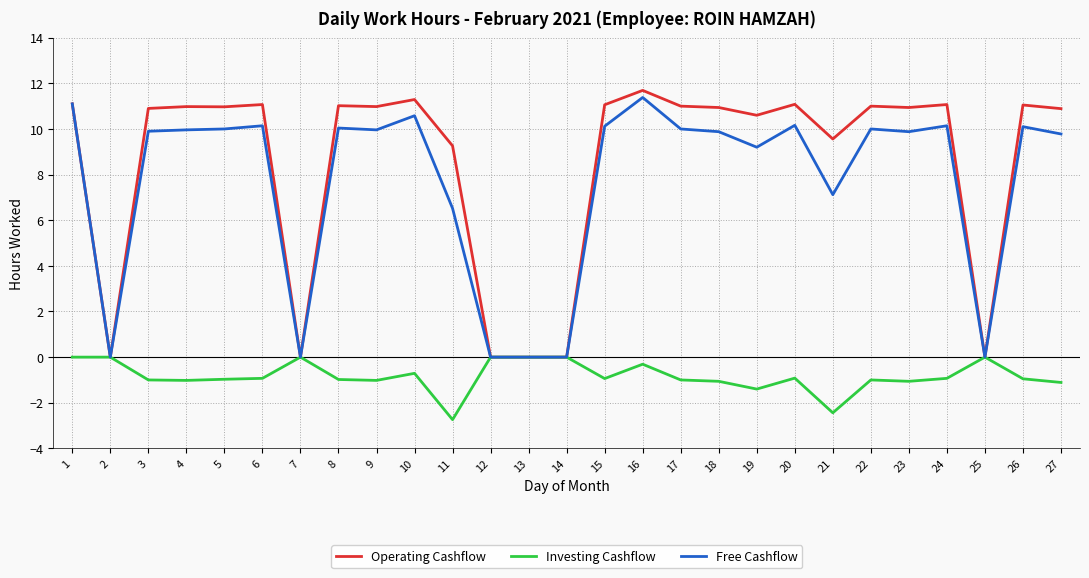

Is it true that Operating Cashflow equals 0.0 at 12?

True